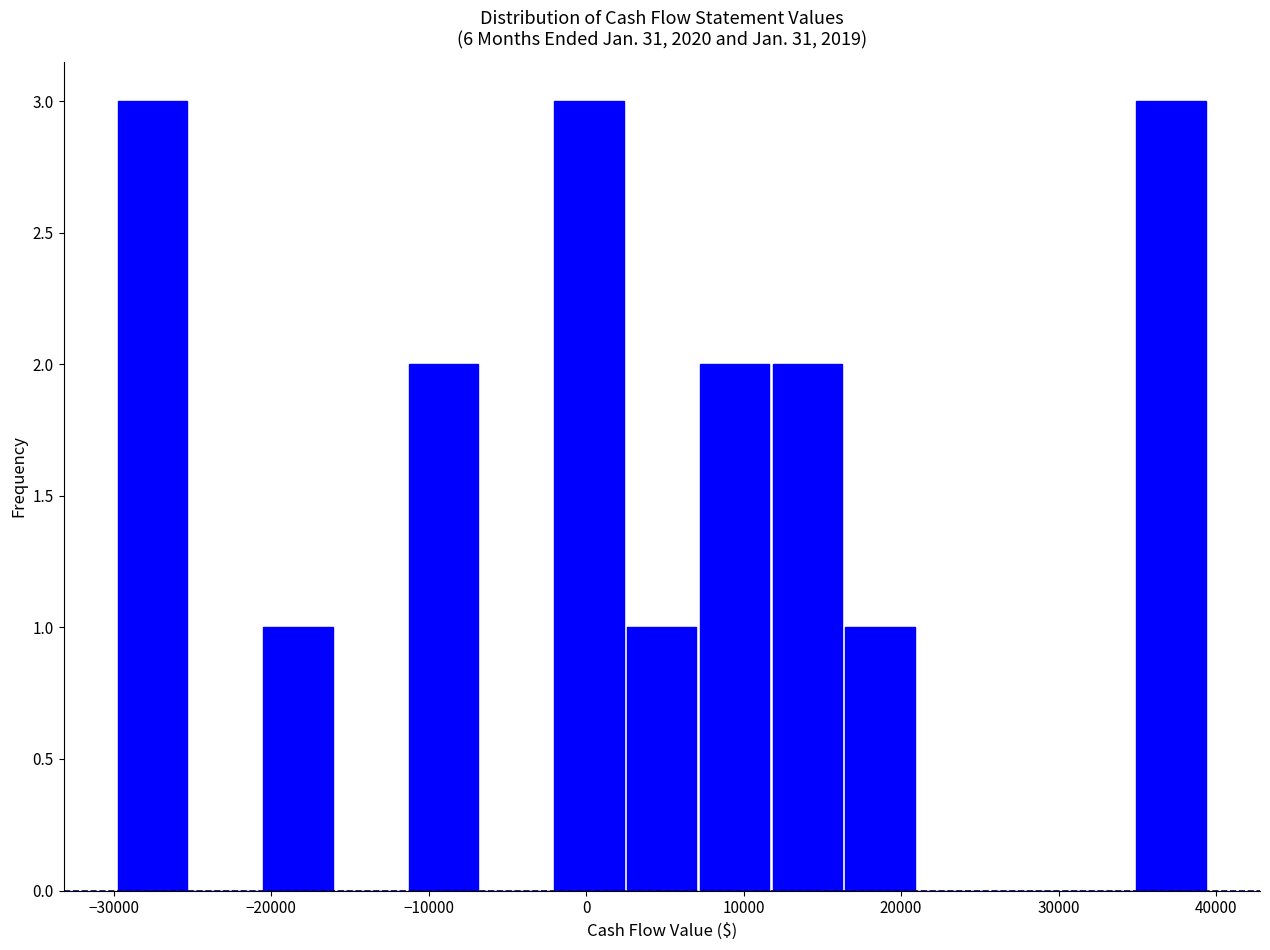

Reading left to right, transcribe this chart: for each bar, give the range it covers on the x-axis and its height. Neither the bar edges nor the heights are printed on the chart, so give them approximately, as read against the axes.

-30000 to -25000: 3
-25000 to -21000: 0
-21000 to -16000: 1
-16000 to -11000: 0
-11000 to -7000: 2
-7000 to -2000: 0
-2000 to 2000: 3
2000 to 7000: 1
7000 to 12000: 2
12000 to 16000: 2
16000 to 21000: 1
21000 to 26000: 0
26000 to 30000: 0
30000 to 35000: 0
35000 to 39000: 3